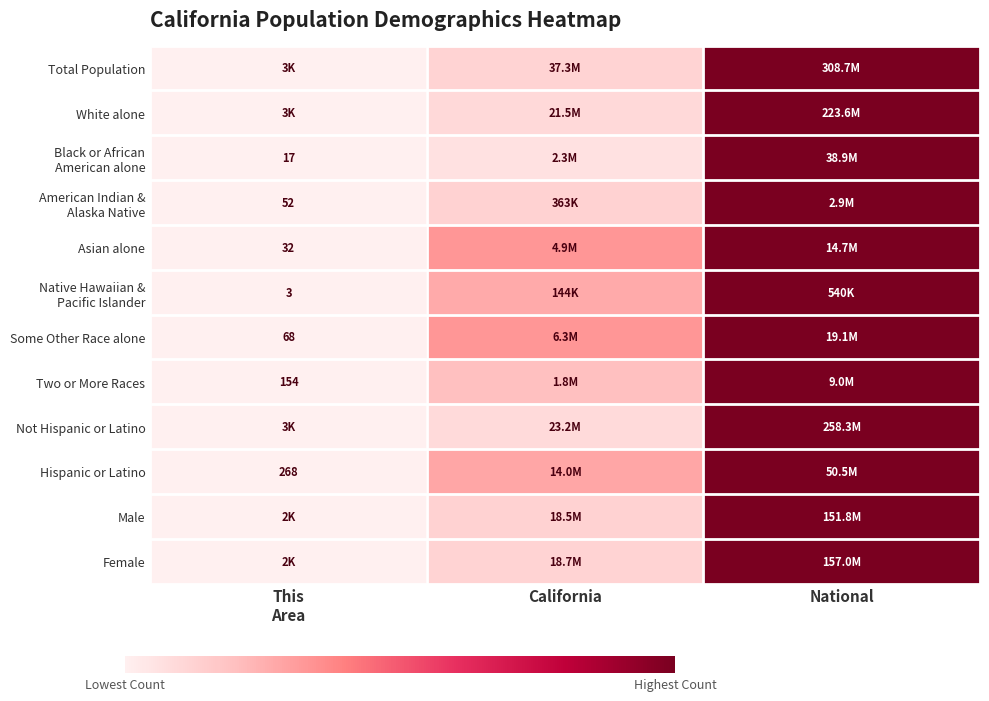

Count the number of categories in the chart.

3